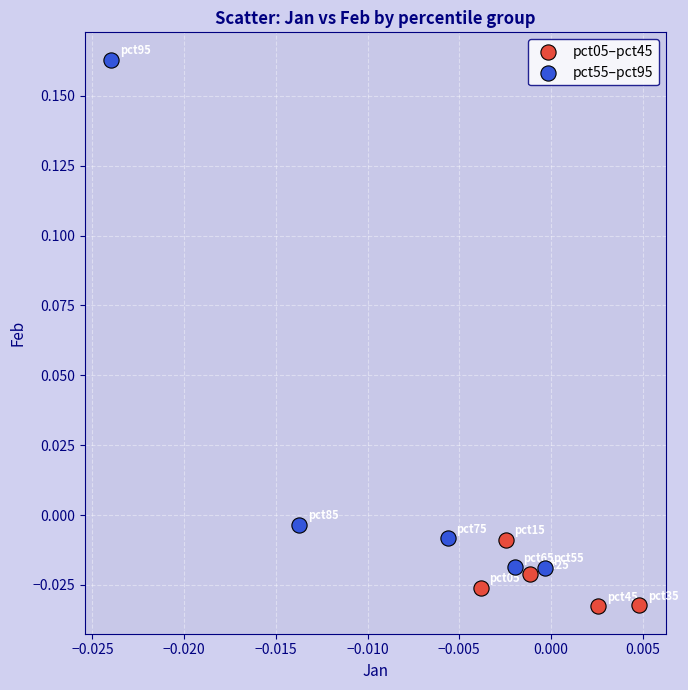

What are all the series names shown in the legend?

pct05–pct45, pct55–pct95